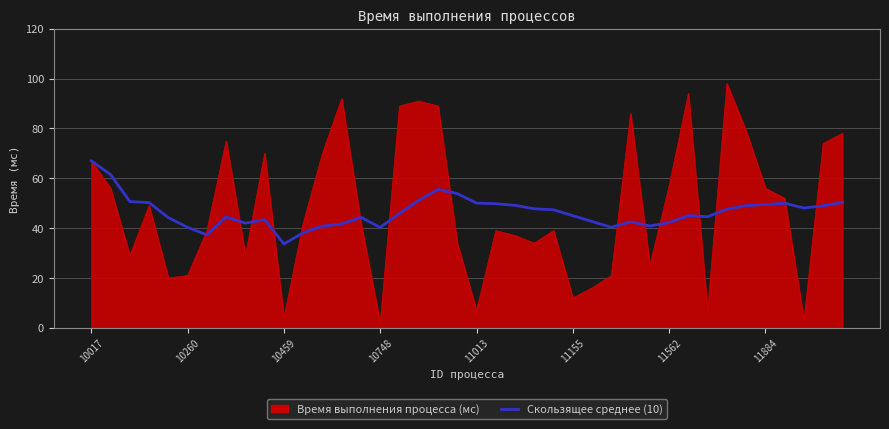

What is the maximum value for Время выполнения процесса (мс)?

98.0